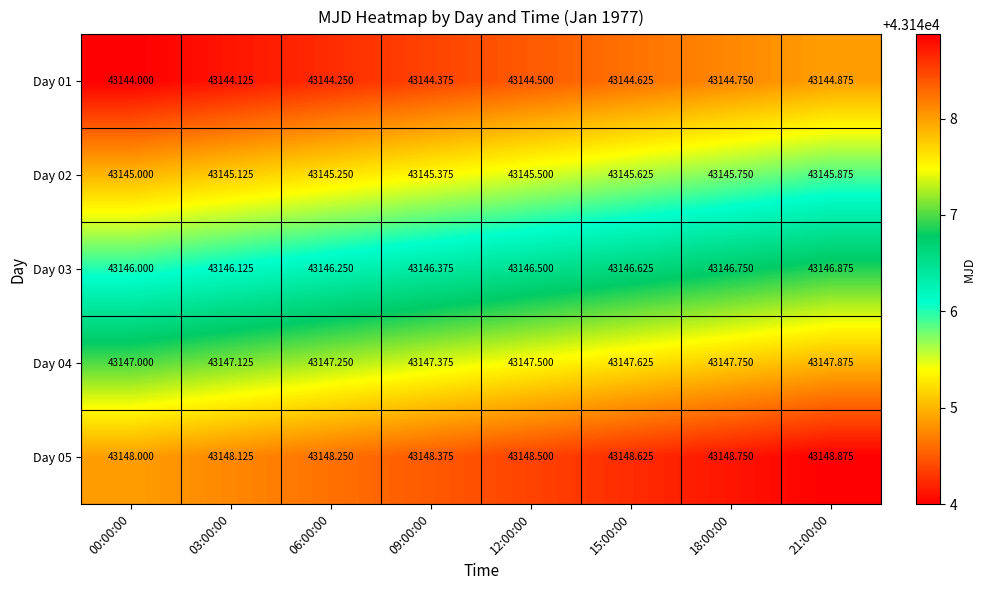

At how many categories does at least one series exceed 43146?

8